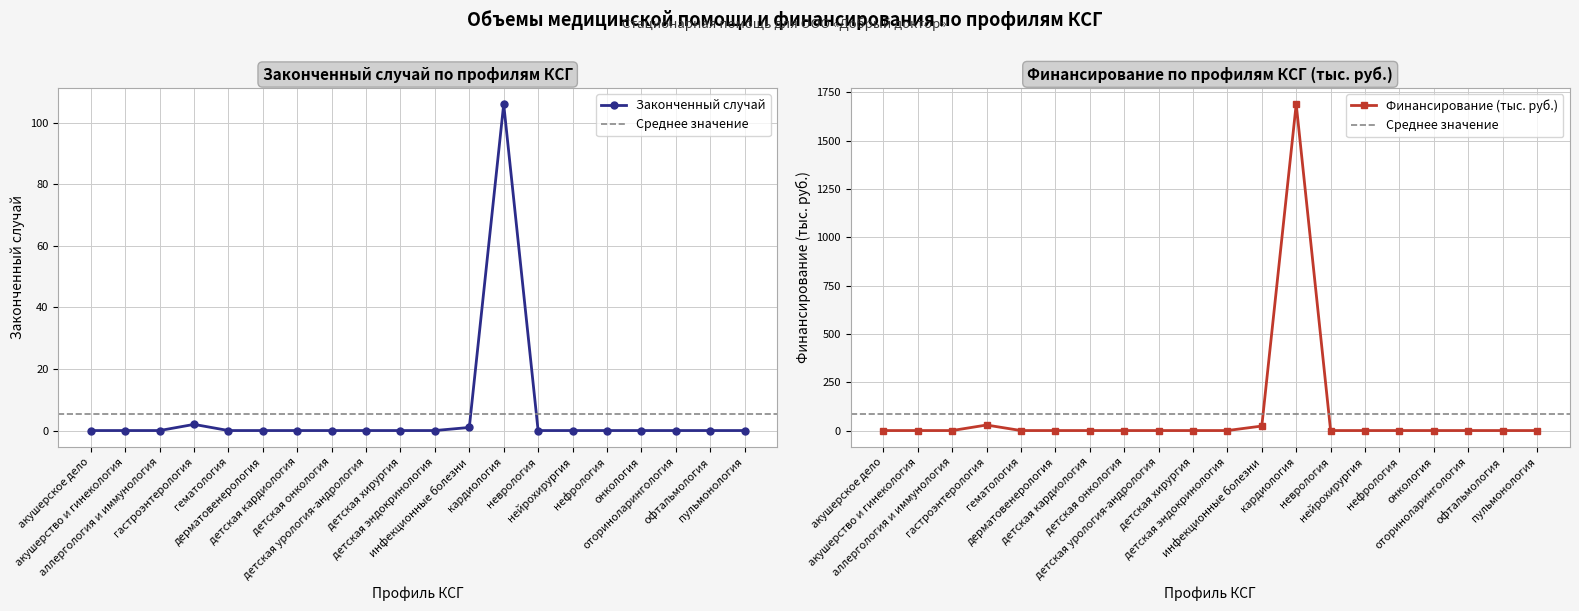

At аллергология и иммунология, list the series in order from largest to smallest.

Законченный случай, Финансирование (тыс. руб.)